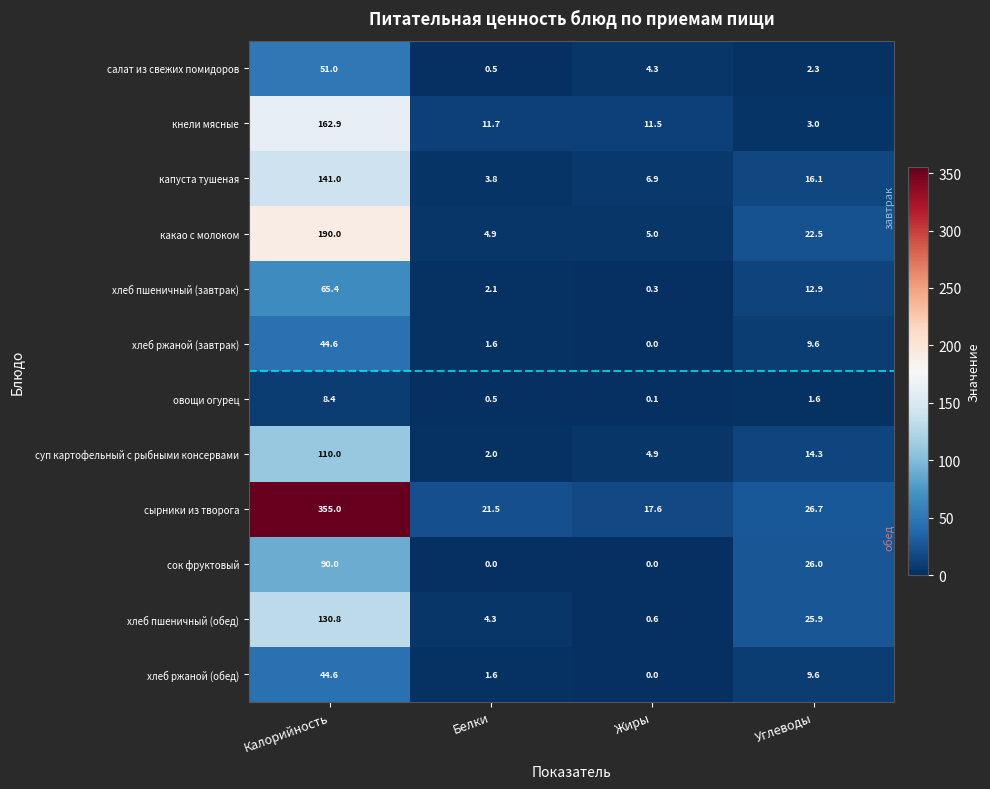

True or false: сырники из творога has a value of 10.9 at Жиры.

False